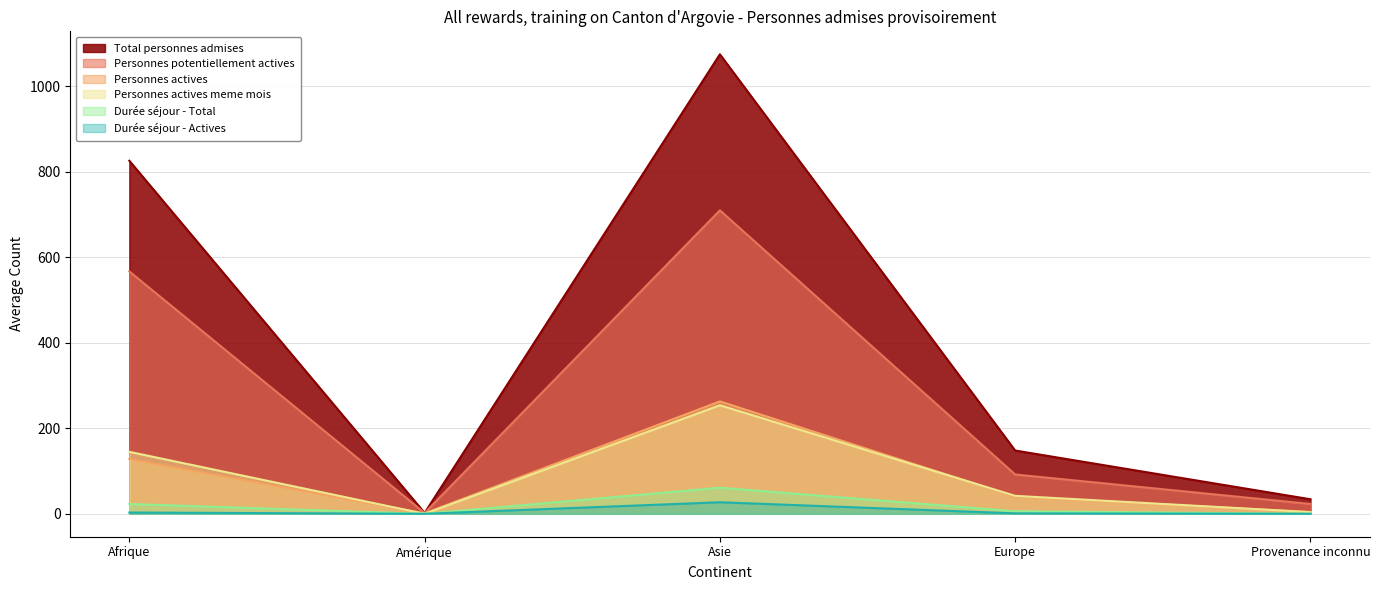

True or false: Personnes potentiellement actives and Personnes actives meme mois intersect in this chart.

False